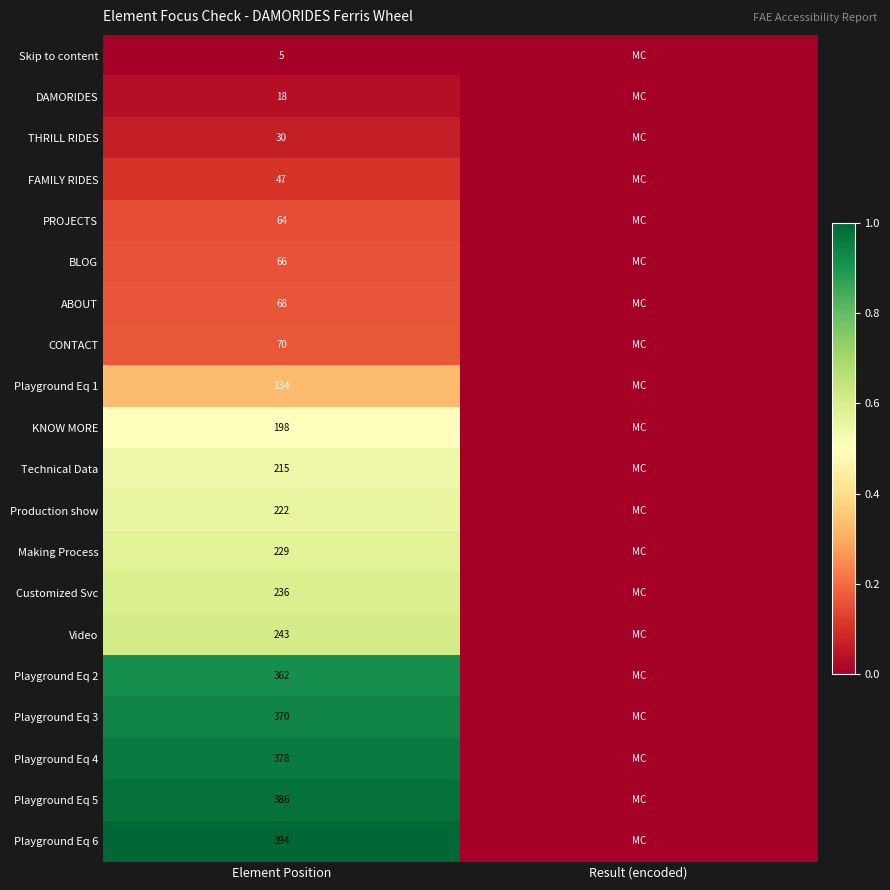

What is the difference between the highest and lowest values at Element Position?

389